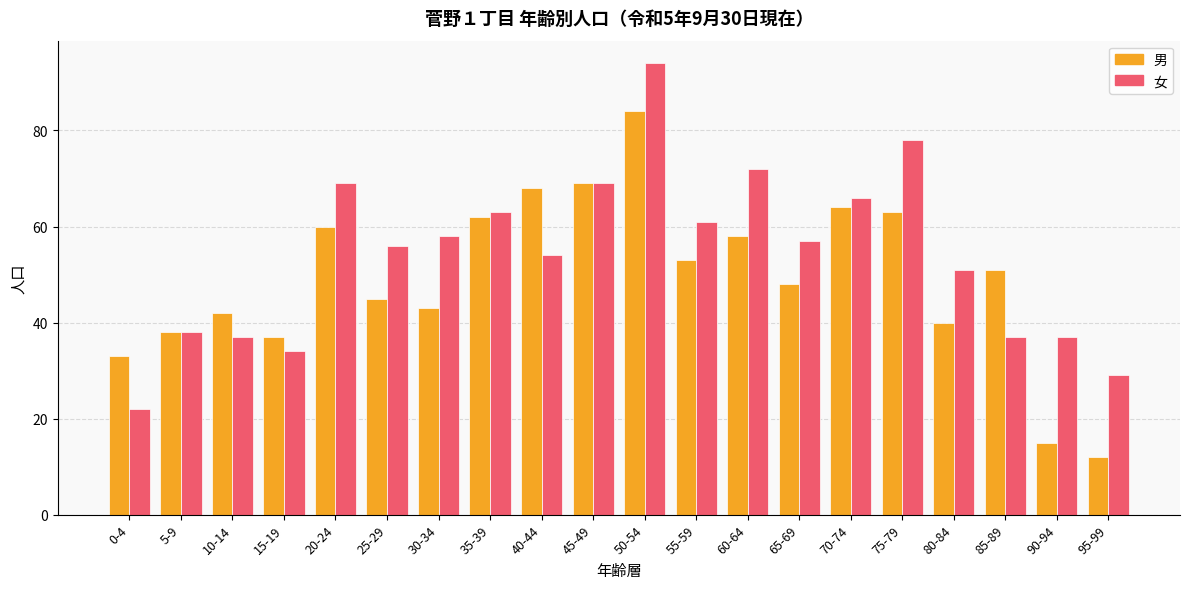

Which series changed the most between 45-49 and 80-84?

男